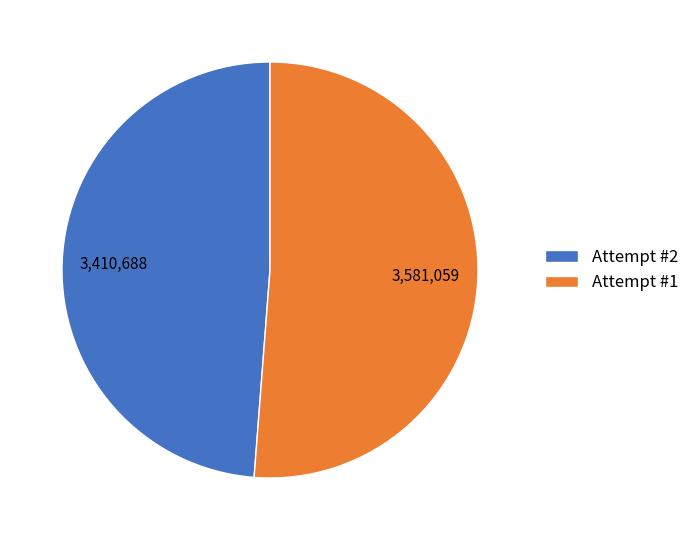

Between Attempt #1 and Attempt #2, which is larger?

Attempt #1